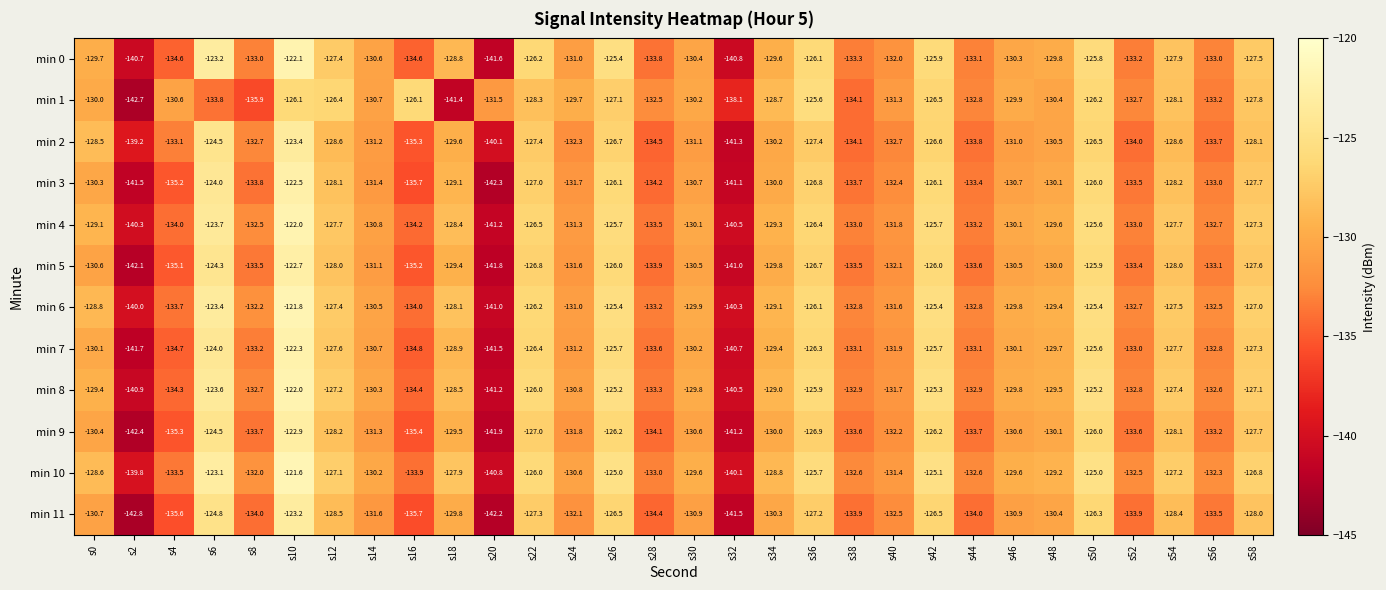

The value of min 5 at s36 is -126.7. True or false?

True